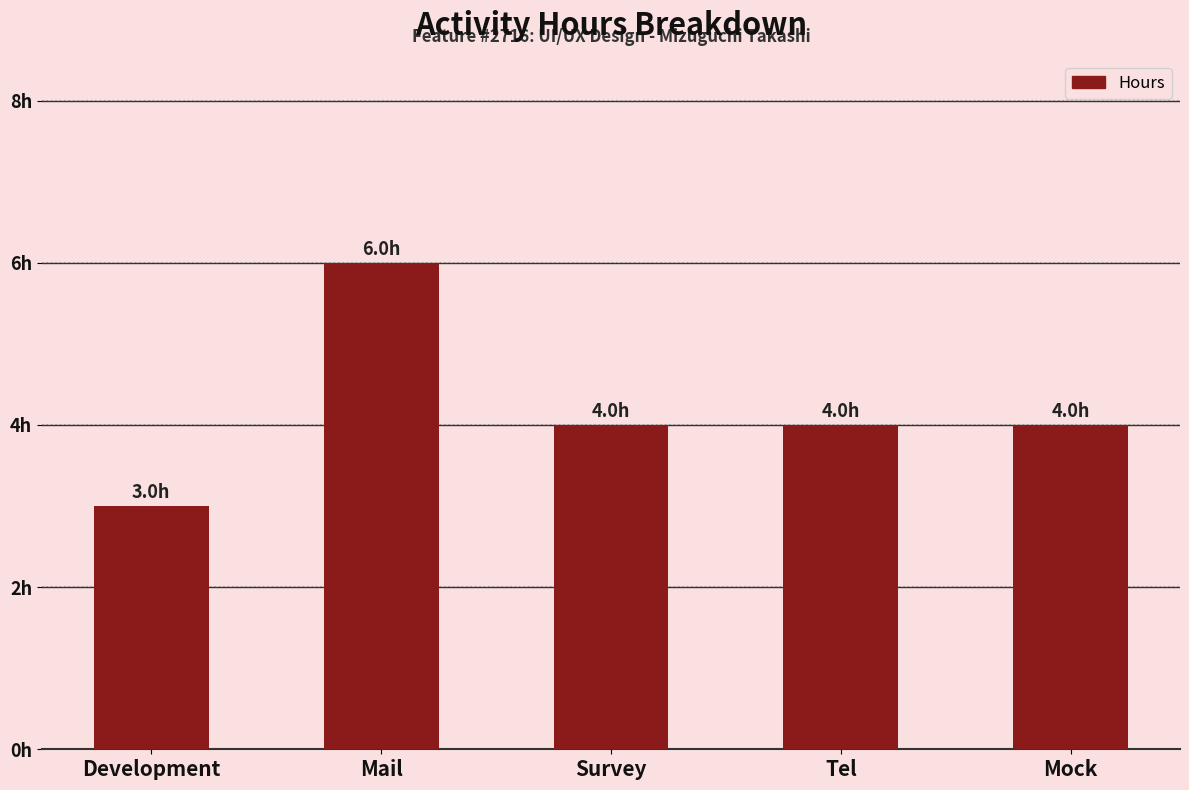

Which label corresponds to the largest value in the chart?

Mail